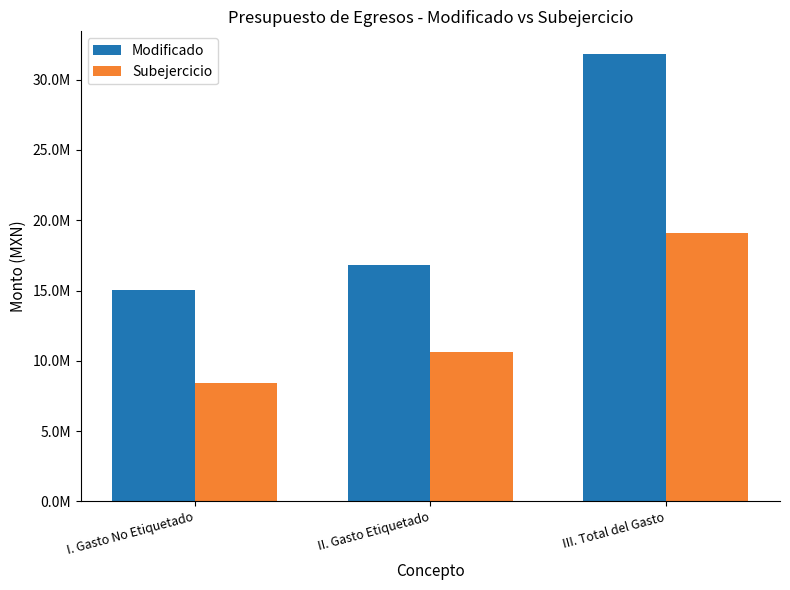

Are the bars horizontal?

No